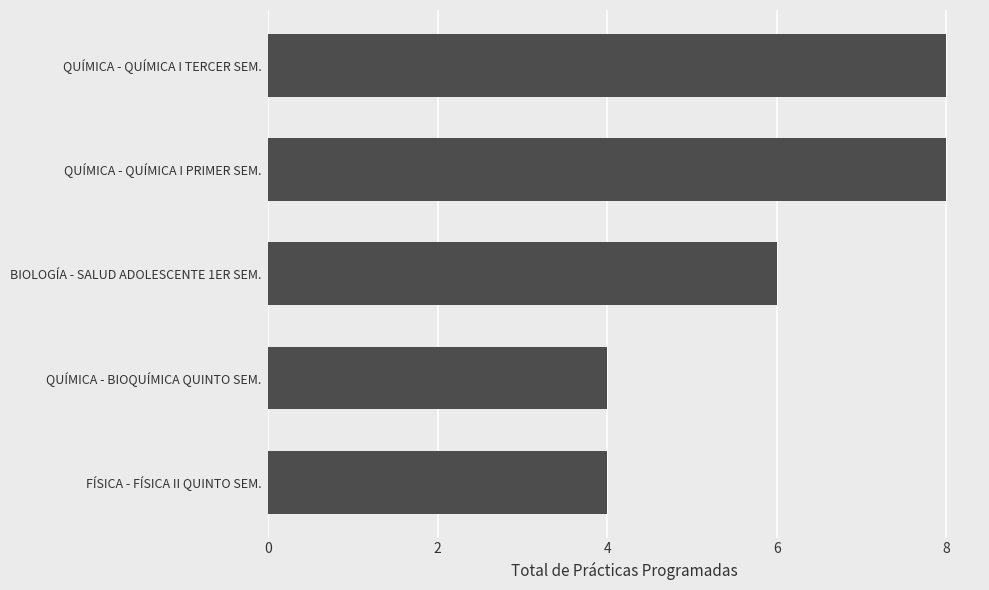

Reading bottom to top, what are all the values shown in this chart?

FÍSICA - FÍSICA II QUINTO SEM.=4	QUÍMICA - BIOQUÍMICA QUINTO SEM.=4	BIOLOGÍA - SALUD ADOLESCENTE 1ER SEM.=6	QUÍMICA - QUÍMICA I PRIMER SEM.=8	QUÍMICA - QUÍMICA I TERCER SEM.=8